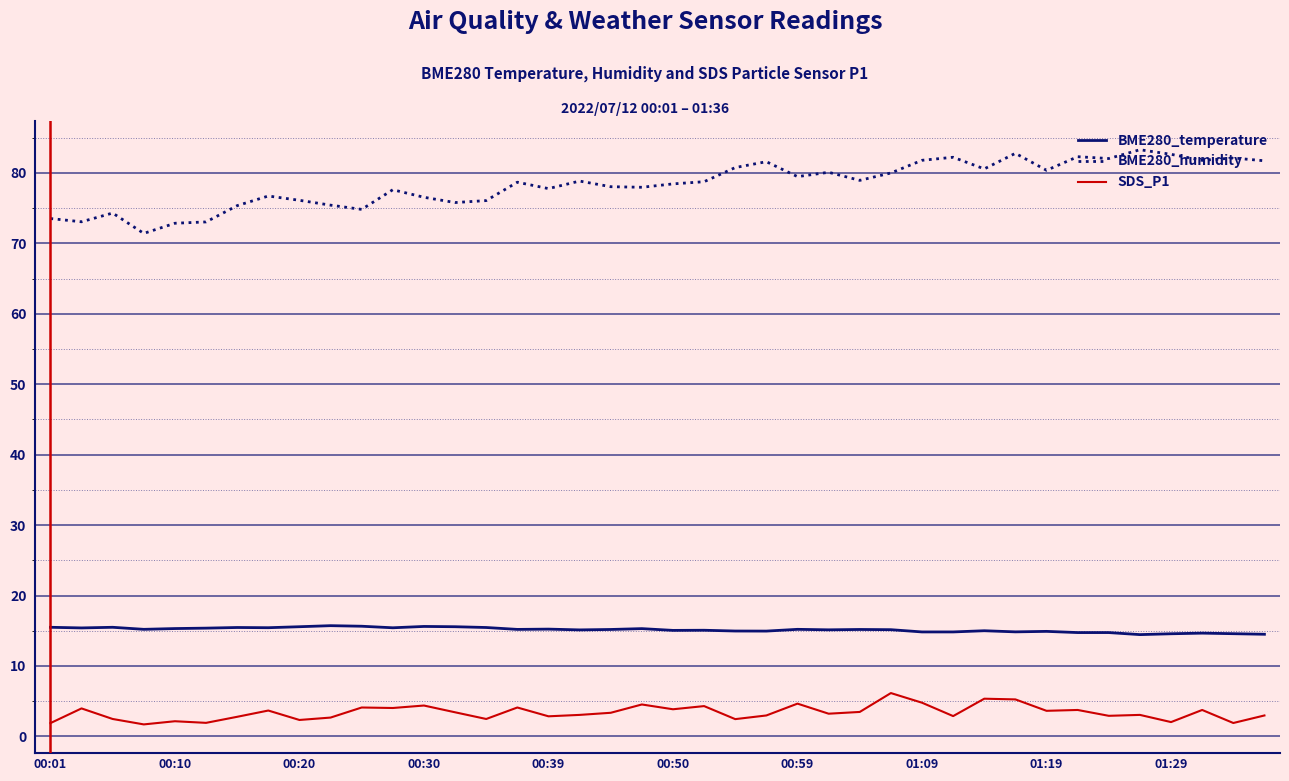

True or false: BME280_temperature and BME280_humidity cross at least once.

False